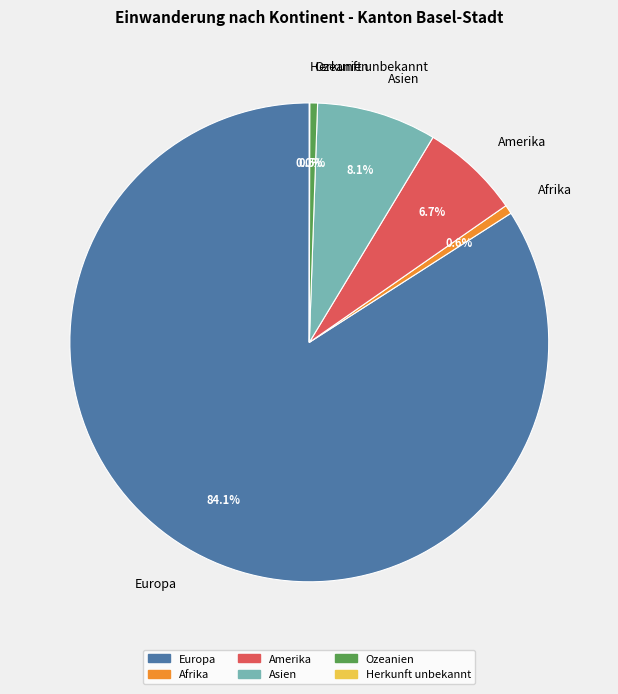

What is the ratio of the value at Asien to the value at Ozeanien?

15.3